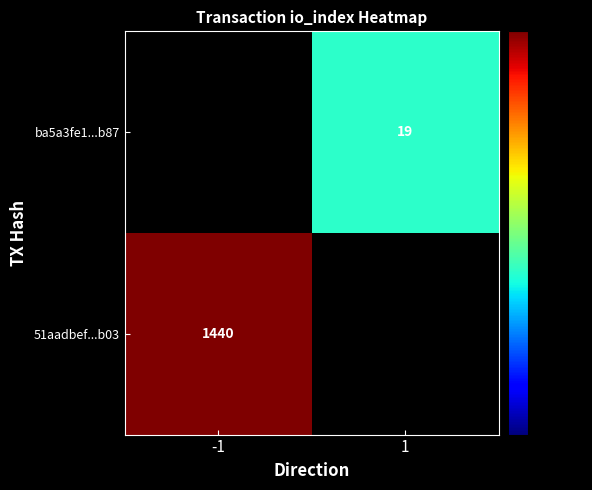

Is it true that ba5a3fe1...b87 equals 28 at 1?

False